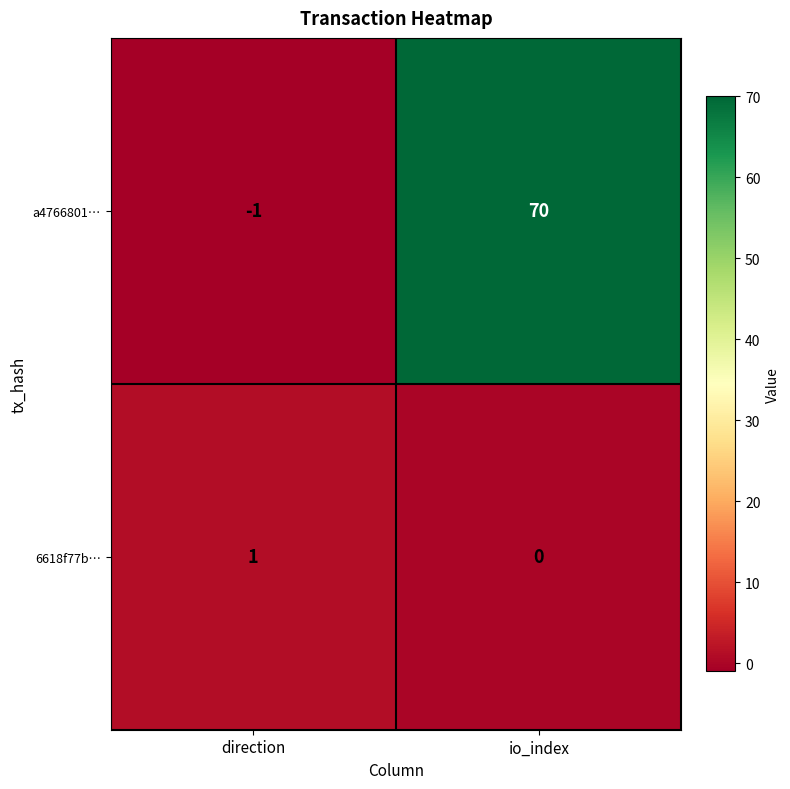

How many positive values does the a4766801… series have?

1